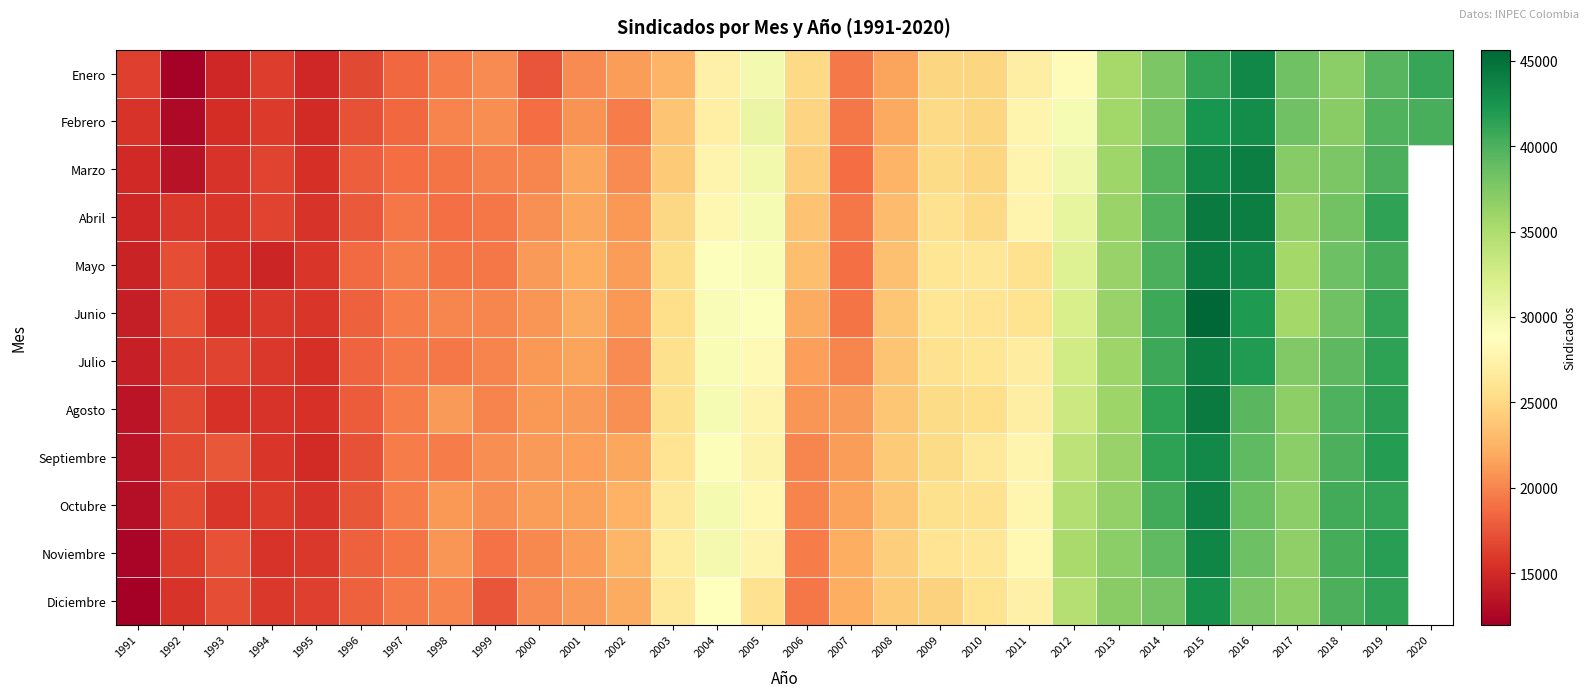

Count the number of data series in this chart.

12